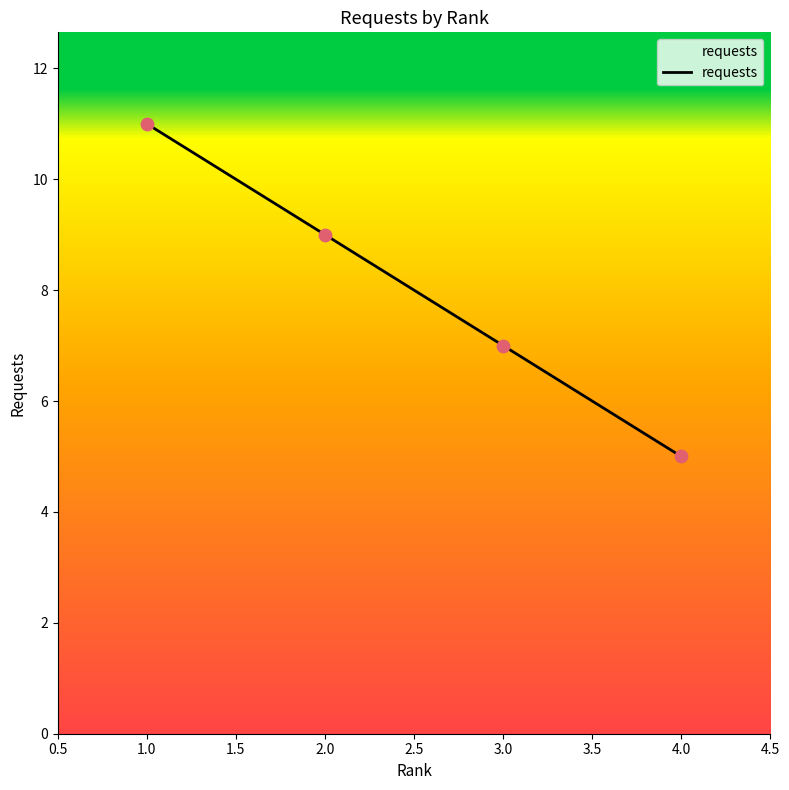

What is the ratio of the value at 2.0 to the value at 1.0?

0.8